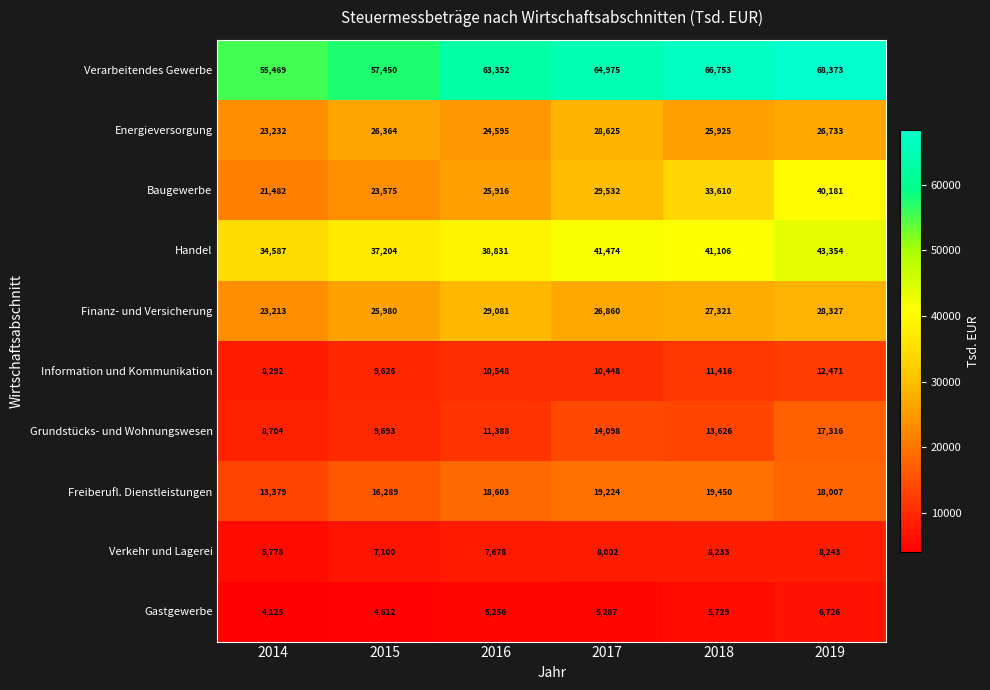

At 2015, list the series in order from largest to smallest.

Verarbeitendes Gewerbe, Handel, Energieversorgung, Finanz- und Versicherung, Baugewerbe, Freiberufl. Dienstleistungen, Grundstücks- und Wohnungswesen, Information und Kommunikation, Verkehr und Lagerei, Gastgewerbe